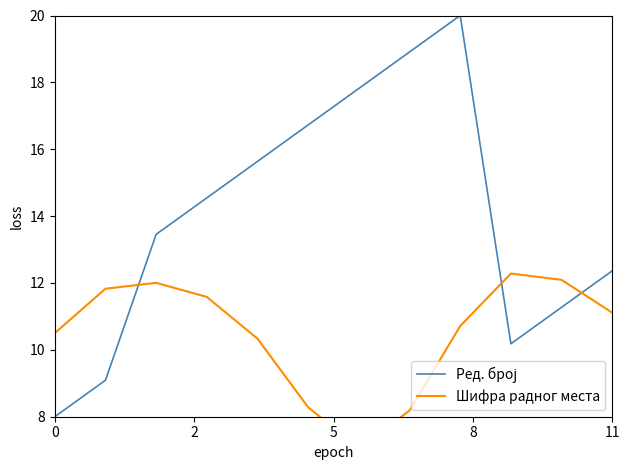

At which category is the sum across all series the highest?

8